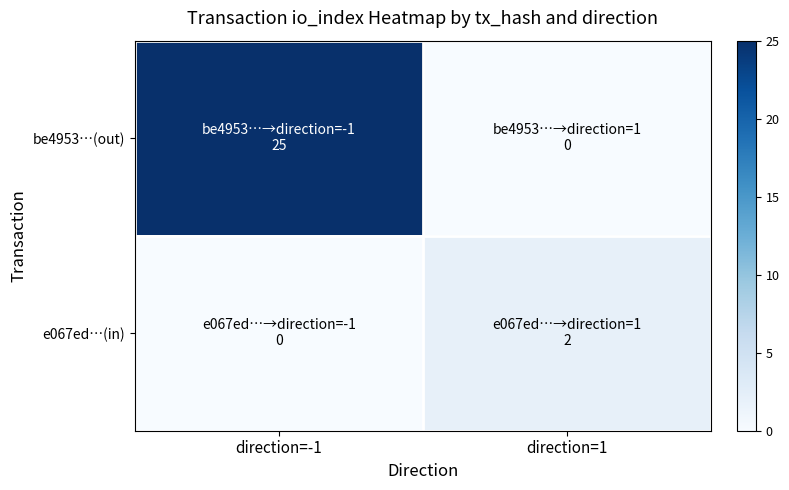

Reading left to right, extract all data points from this chart.

be4953…(out): direction=-1=25	direction=1=0
e067ed…(in): direction=-1=0	direction=1=2